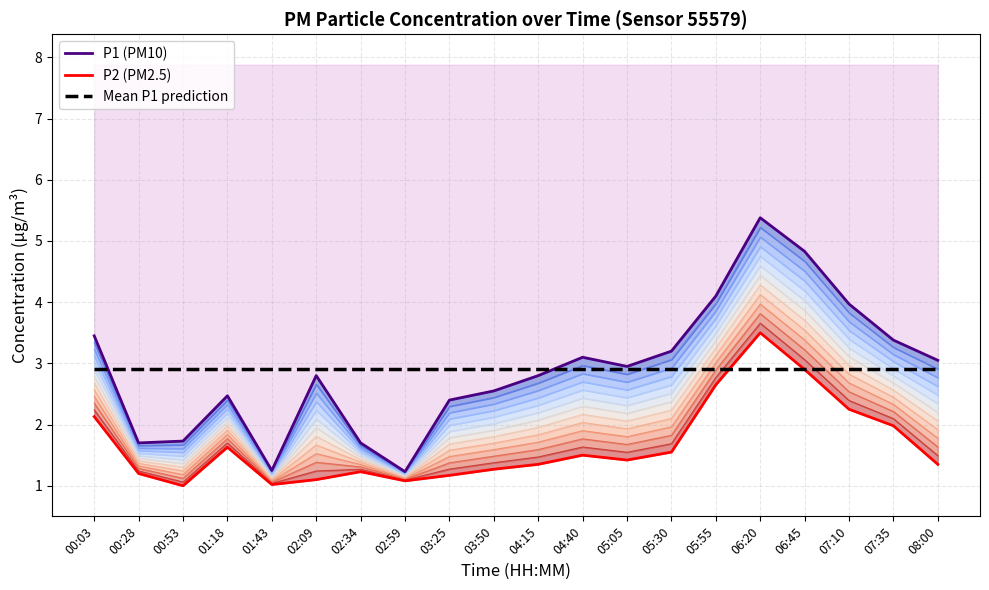

Reading left to right, extract all data points from this chart.

P1 (PM10): 00:03=3.5	00:28=1.7	00:53=1.7	01:18=2.5	01:43=1.2	02:09=2.8	02:34=1.7	02:59=1.2	03:25=2.4	03:50=2.5	04:15=2.8	04:40=3.1	05:05=3.0	05:30=3.2	05:55=4.1	06:20=5.4	06:45=4.8	07:10=4.0	07:35=3.4	08:00=3.0
P2 (PM2.5): 00:03=2.1	00:28=1.2	00:53=1.0	01:18=1.6	01:43=1.0	02:09=1.1	02:34=1.2	02:59=1.1	03:25=1.2	03:50=1.3	04:15=1.4	04:40=1.5	05:05=1.4	05:30=1.6	05:55=2.6	06:20=3.5	06:45=2.9	07:10=2.2	07:35=2.0	08:00=1.4
Mean P1 prediction: 00:03=2.9	00:28=2.9	00:53=2.9	01:18=2.9	01:43=2.9	02:09=2.9	02:34=2.9	02:59=2.9	03:25=2.9	03:50=2.9	04:15=2.9	04:40=2.9	05:05=2.9	05:30=2.9	05:55=2.9	06:20=2.9	06:45=2.9	07:10=2.9	07:35=2.9	08:00=2.9